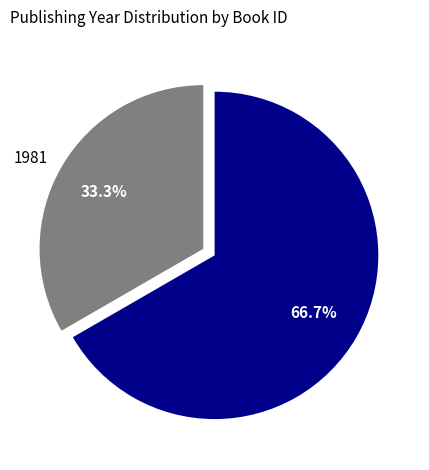

Which category has the biggest portion of the pie?

2013